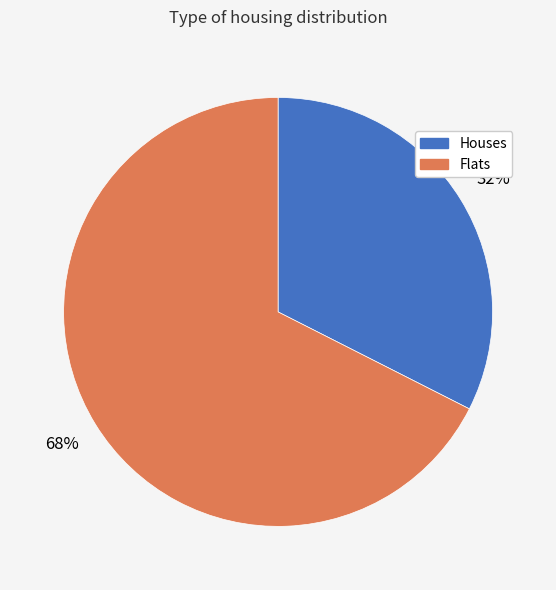

Is there any slice that represents more than half of the pie?

Yes